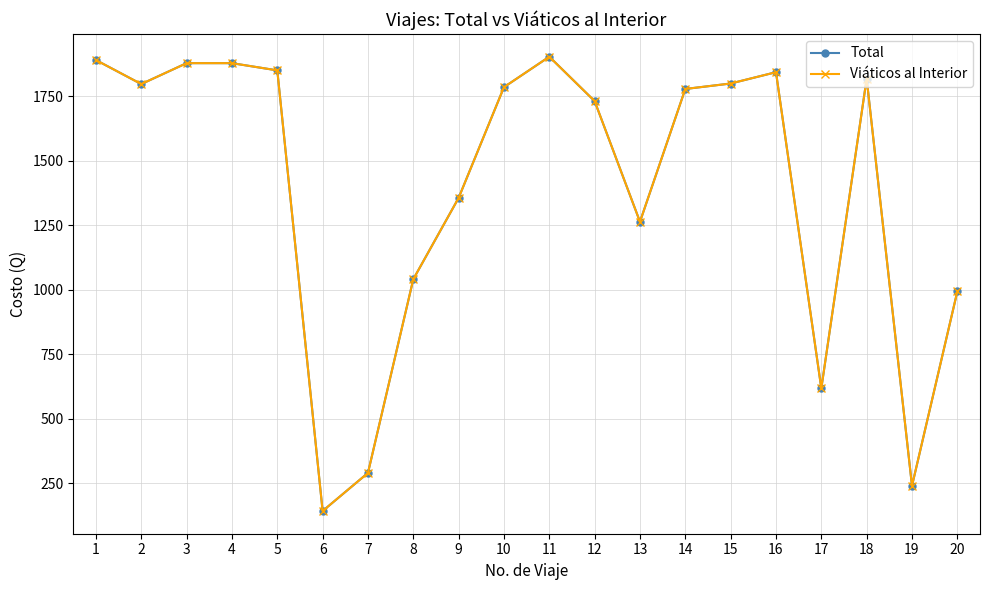

Is this an area chart (filled region under the line)?

No